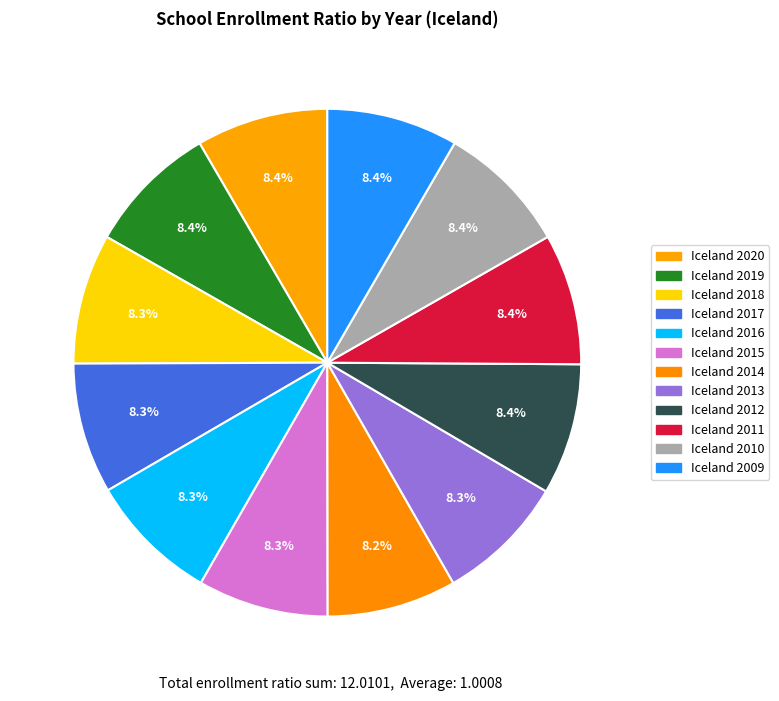

Approximately how many times larger is the value at Iceland 2009 compared to Iceland 2019?

1.0